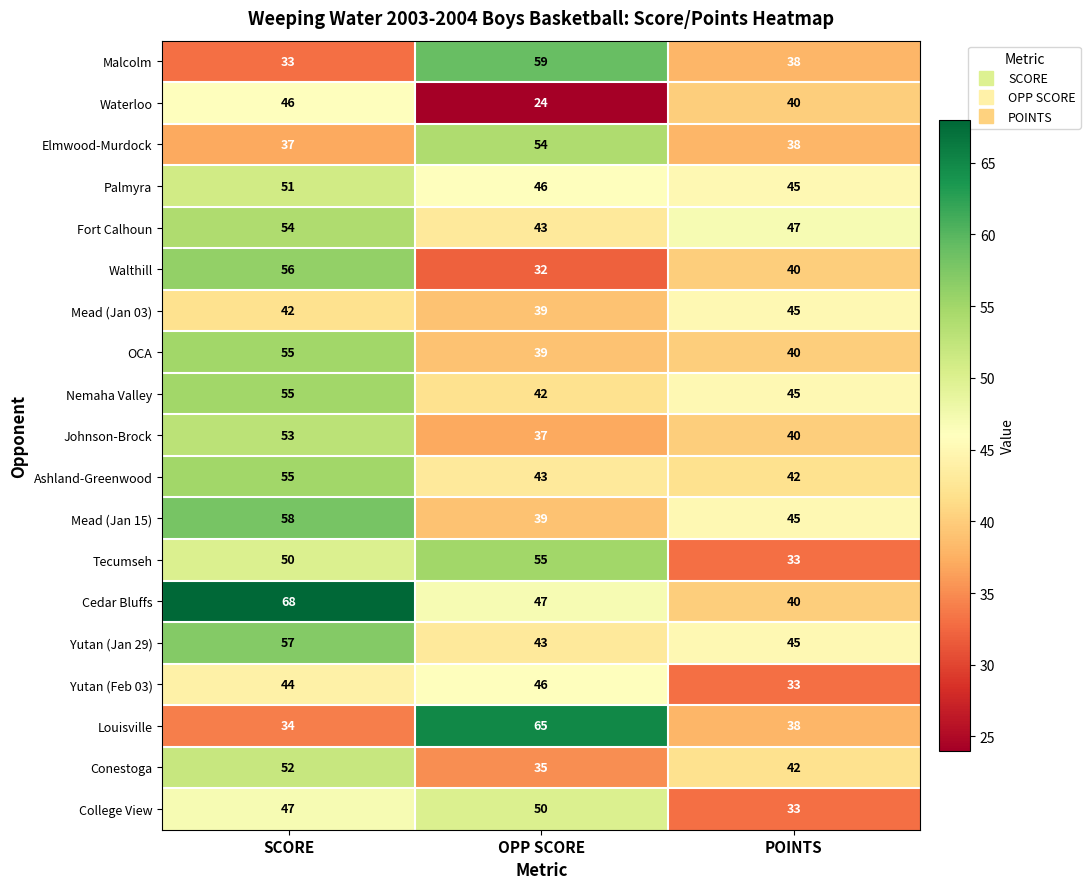

List the labels in order of Malcolm value, smallest first.

SCORE, POINTS, OPP SCORE